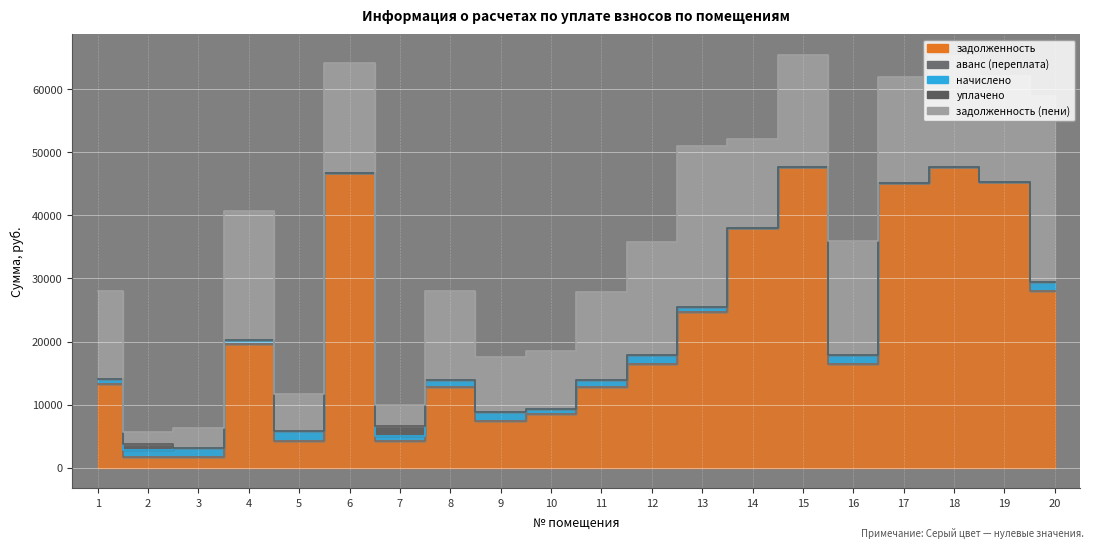

Rank the categories by задолженность (пени) value from highest to lowest.

20, 13, 4, 16, 12, 15, 18, 6, 19, 17, 14, 1, 8, 11, 10, 9, 5, 7, 3, 2